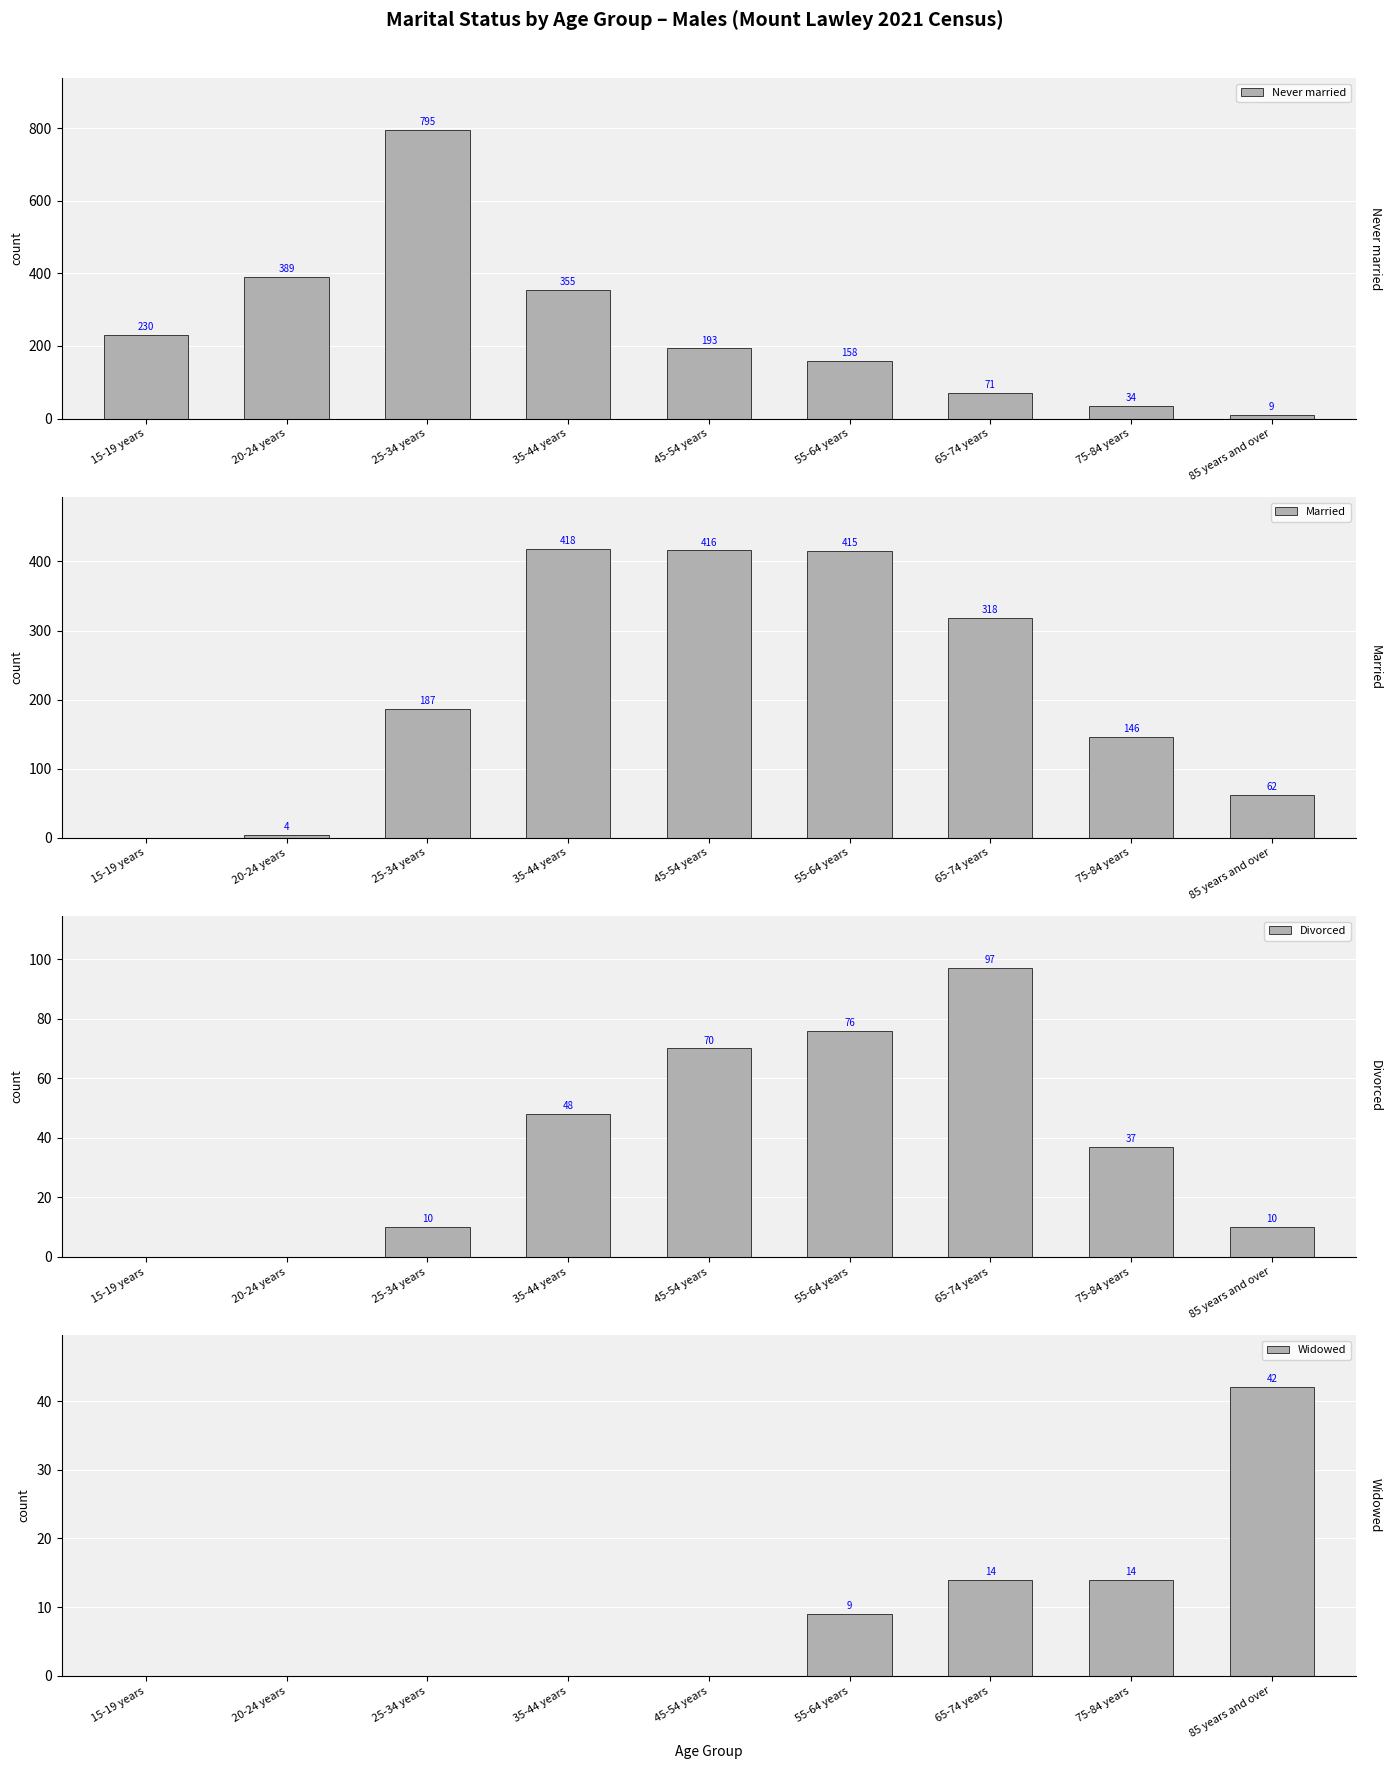

Does the chart contain stacked bars?

No